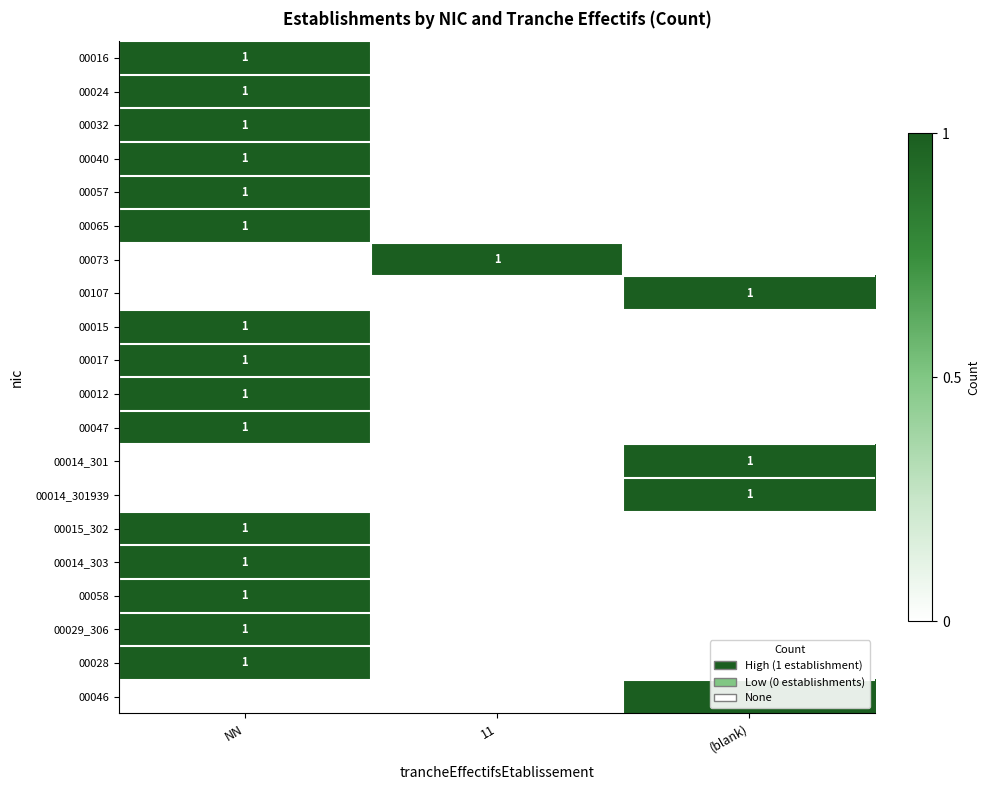

The 00015 series shows 0 at NN. True or false?

False